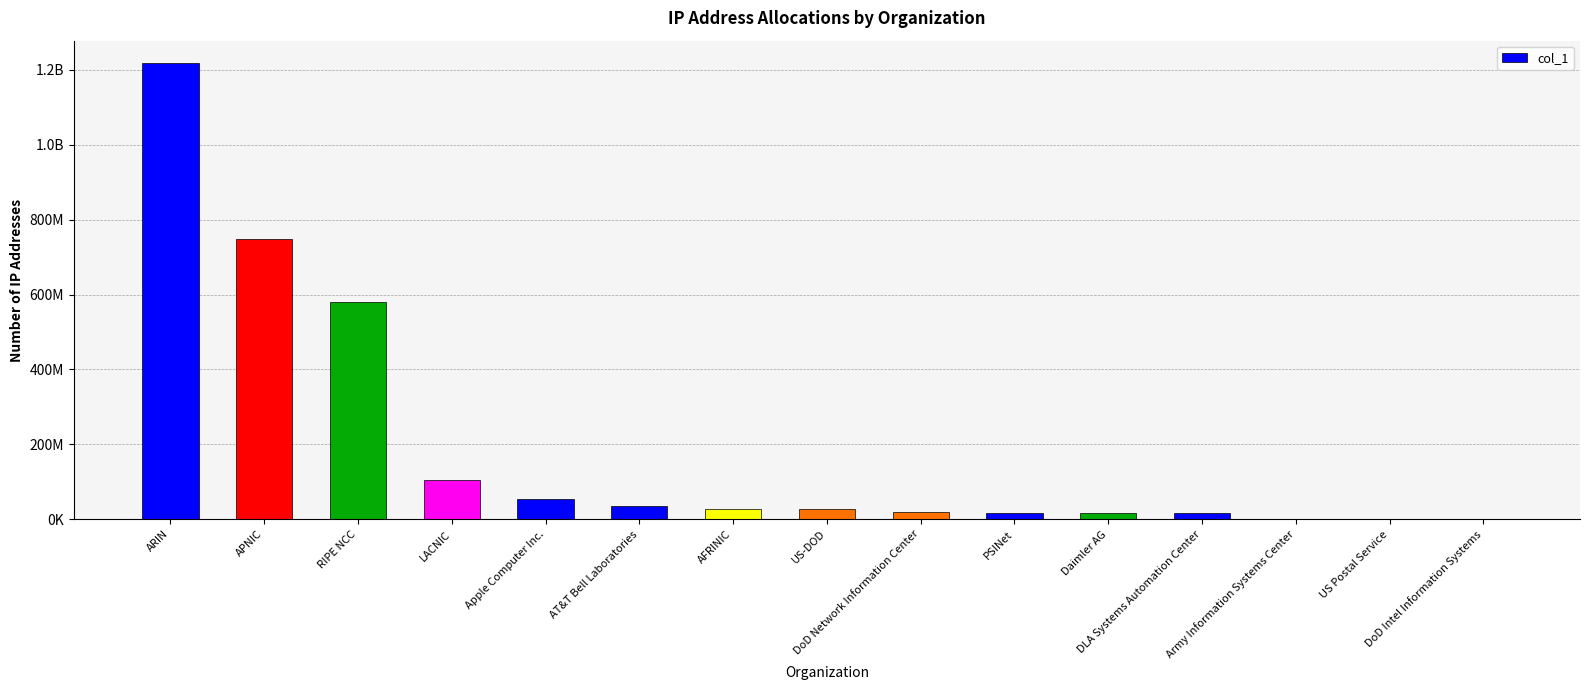

What is the label of the 7th bar from the right?

DoD Network Information Center